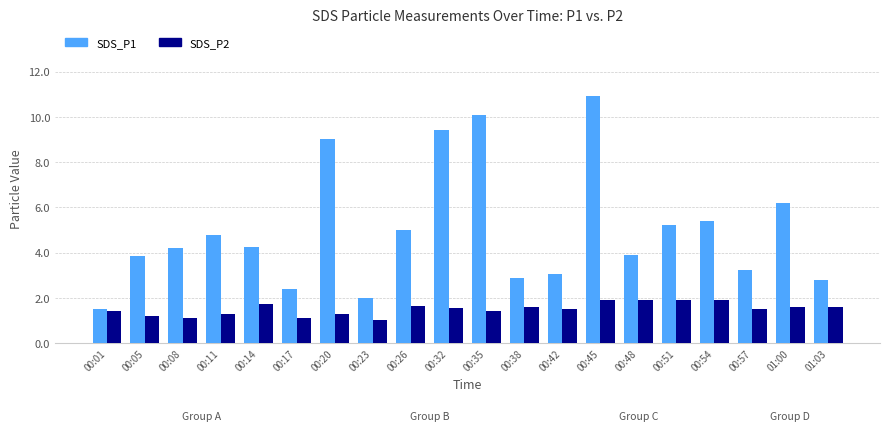

The SDS_P1 series shows 3.5 at 00:17. True or false?

False